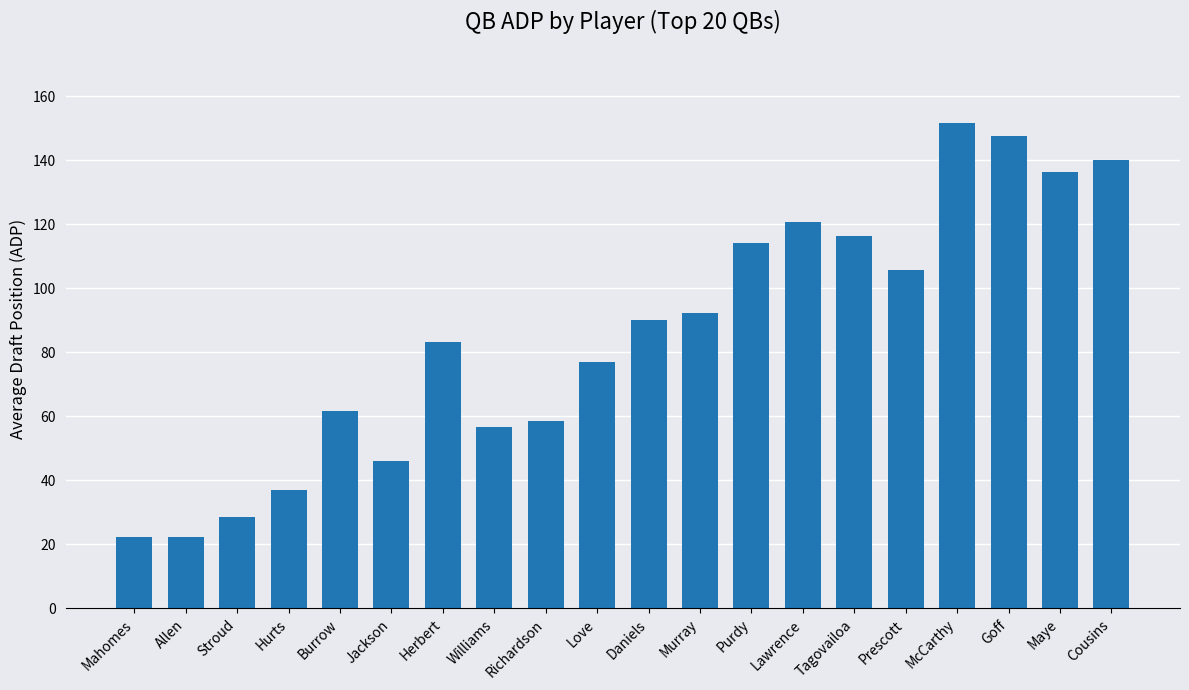

What value does the data have at Cousins?

140.0